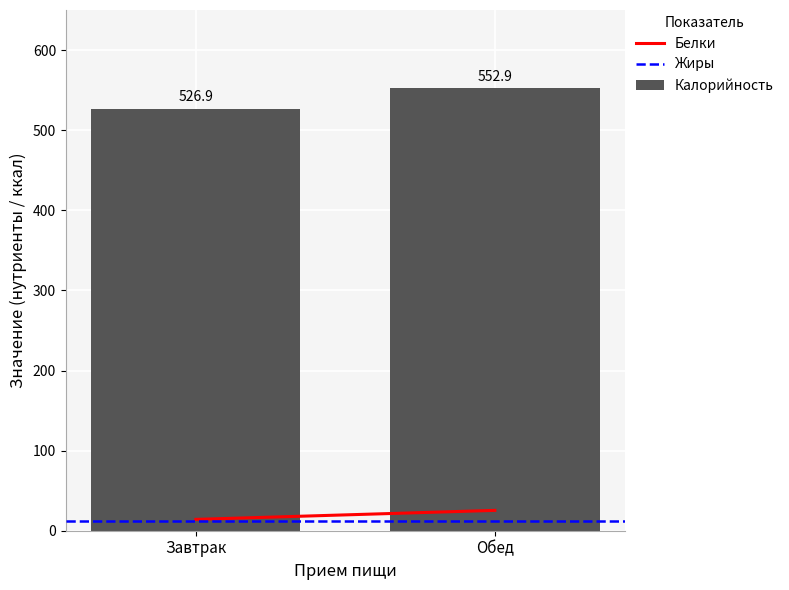

What is the value of the 1st bar from the left?

526.9